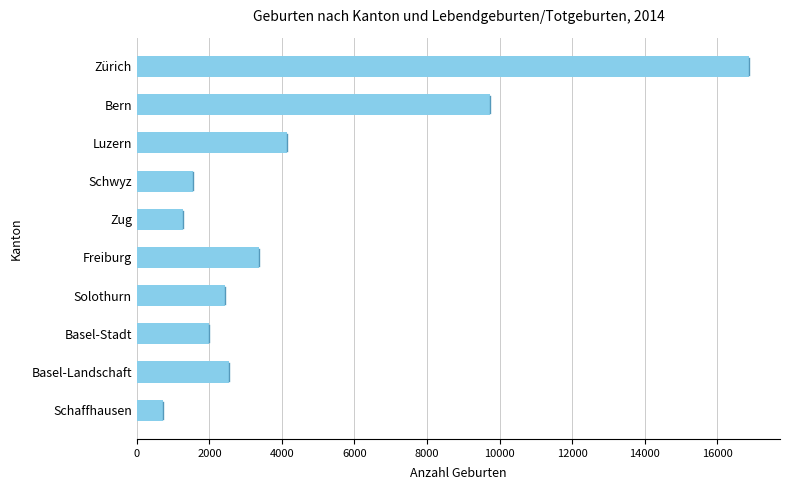

How many series are shown in this chart?

1